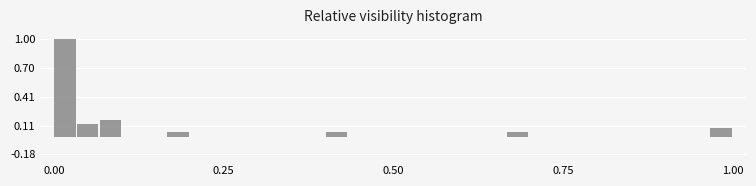

Around what value on the x-axis is the tallest bar? Give the approximate position of its centre, as read against the axis.

0.00